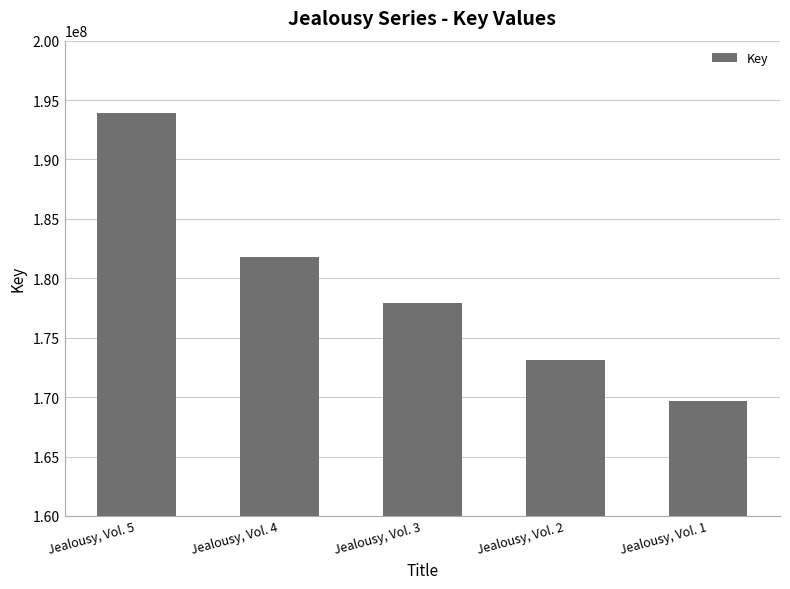

The chart shows a value of 173114547 at Jealousy, Vol. 2. True or false?

True